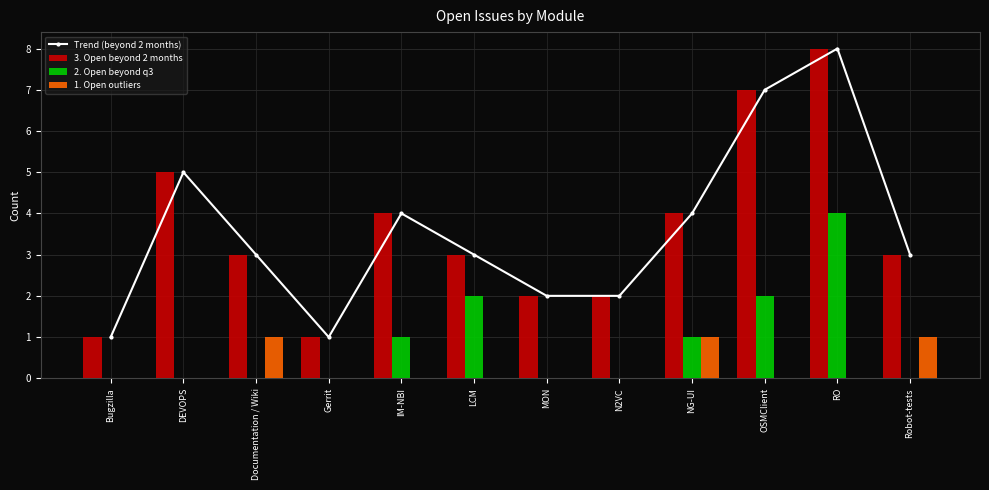

Reading left to right, list all the values displayed in this chart.

Trend (beyond 2 months): 1	5	3	1	4	3	2	2	4	7	8	3
3. Open beyond 2 months: 1	5	3	1	4	3	2	2	4	7	8	3
2. Open beyond q3: 0	0	0	0	1	2	0	0	1	2	4	0
1. Open outliers: 0	0	1	0	0	0	0	0	1	0	0	1